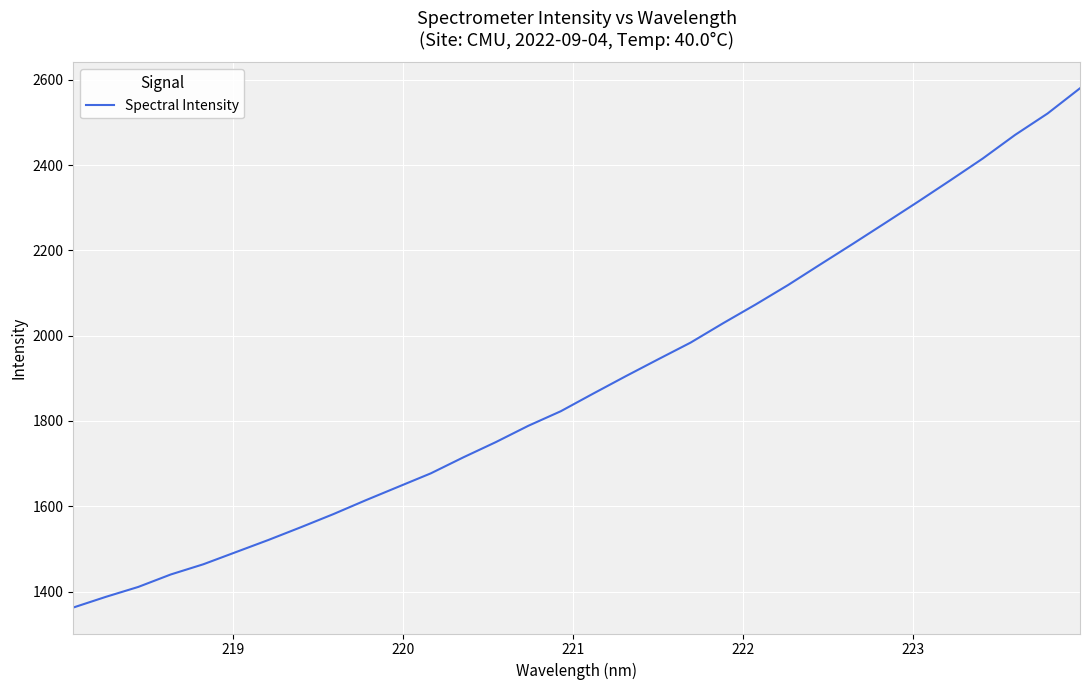

What is the difference between the maximum and minimum values?

1218.0